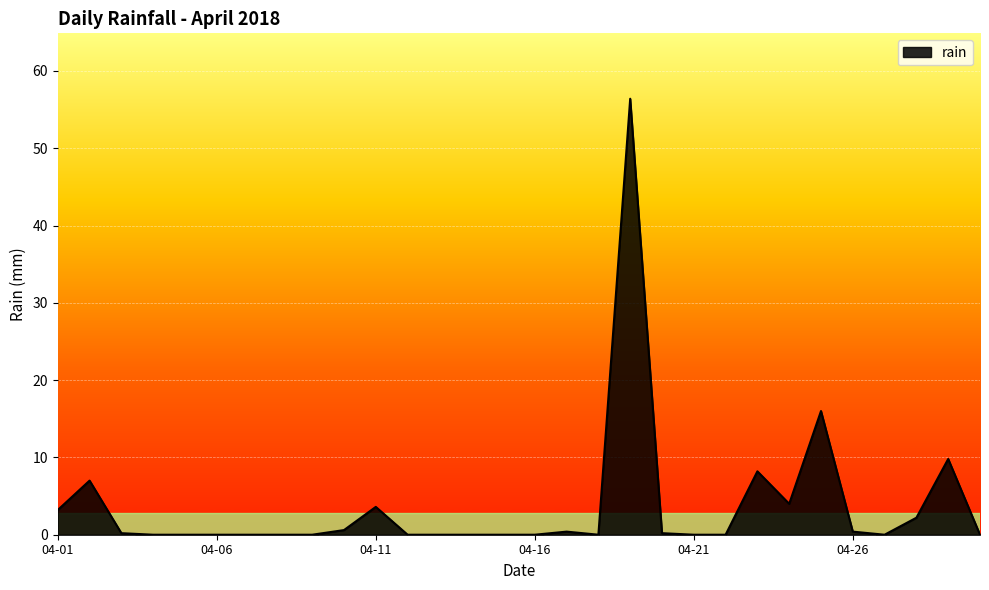

Does the chart have visible grid lines?

Yes